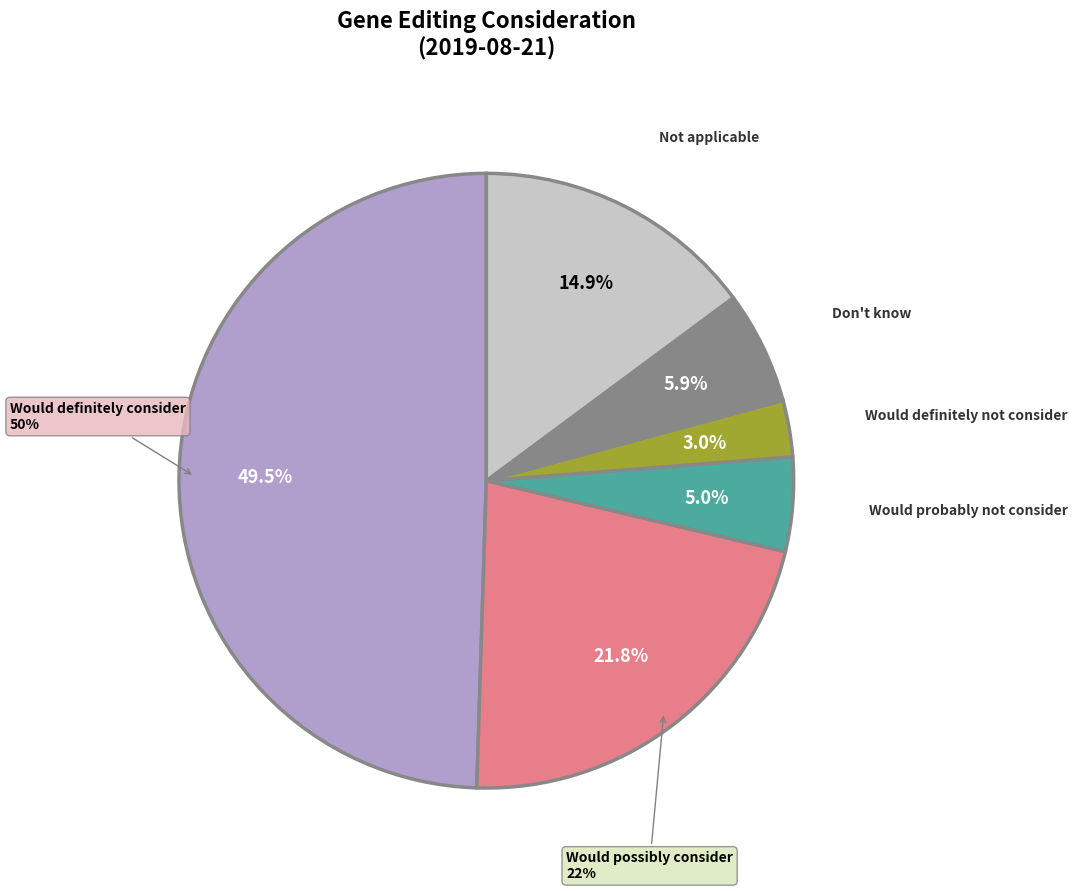

To the nearest percent, what is the difference between the Not applicable and Don't know slice percentages?

9%